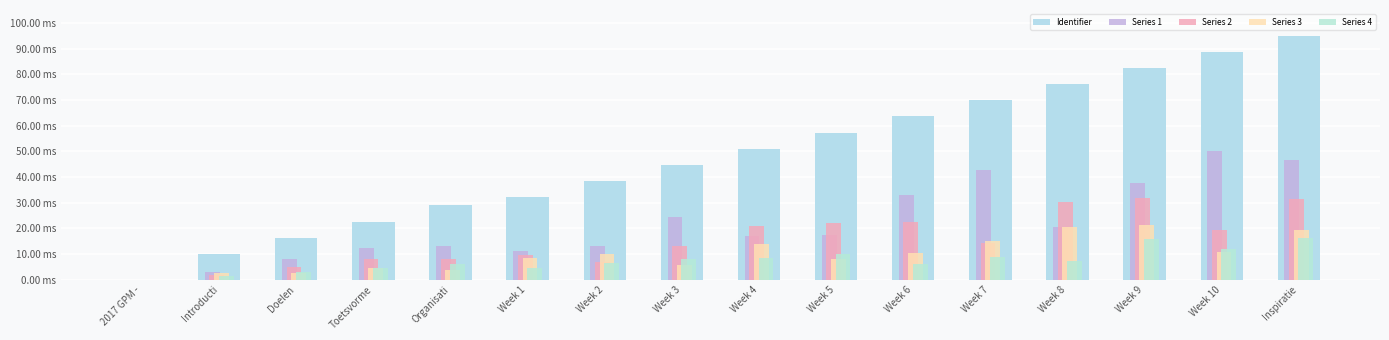

How many groups of bars are there?

16